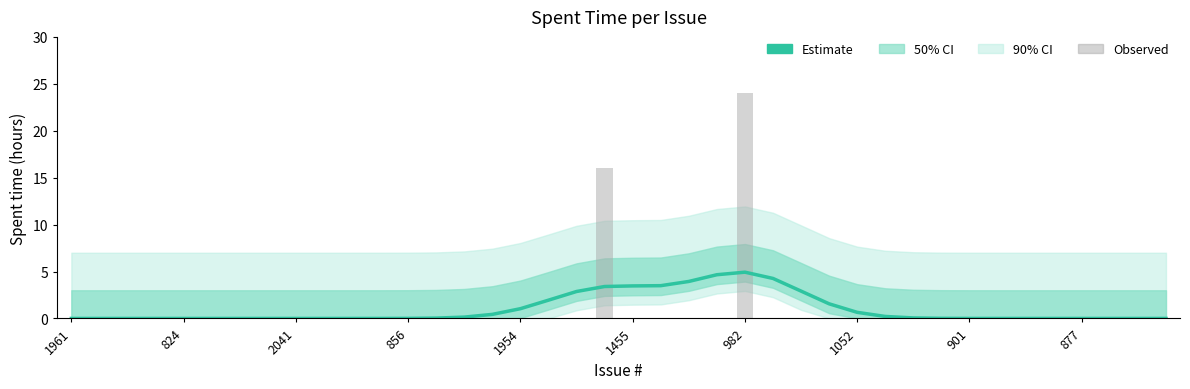

How many bars are there in total?

80